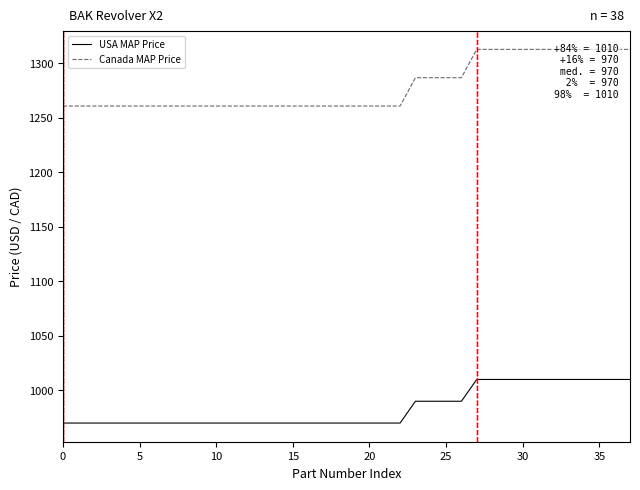

True or false: Canada MAP Price and USA MAP Price intersect in this chart.

False